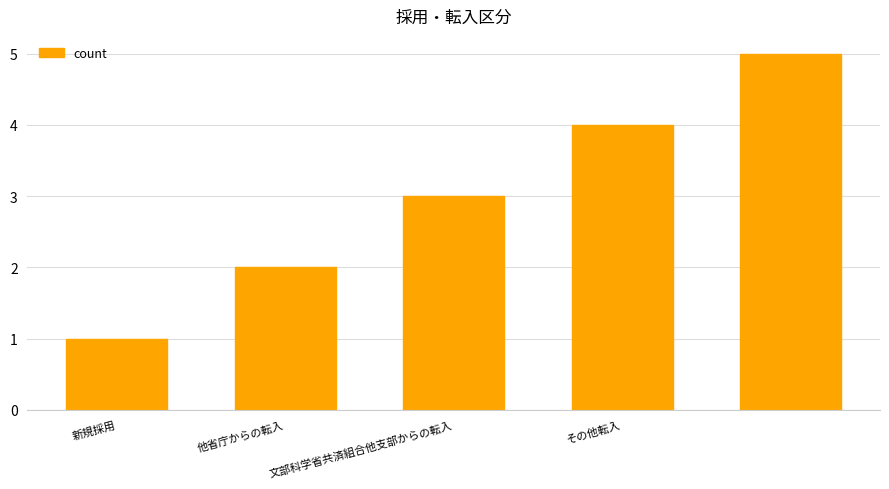

What is the sum of all values?

15